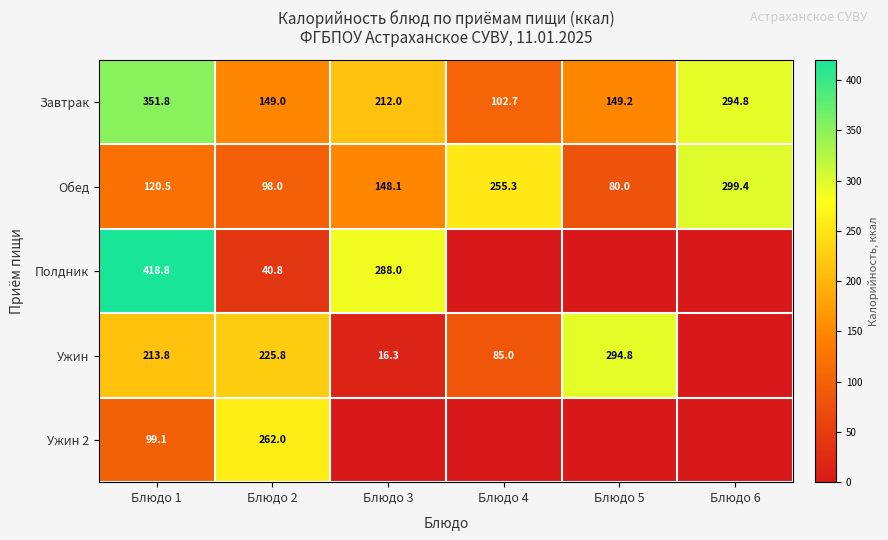

What is the sum of the Завтрак values at Блюдо 1 and Блюдо 4?

454.5